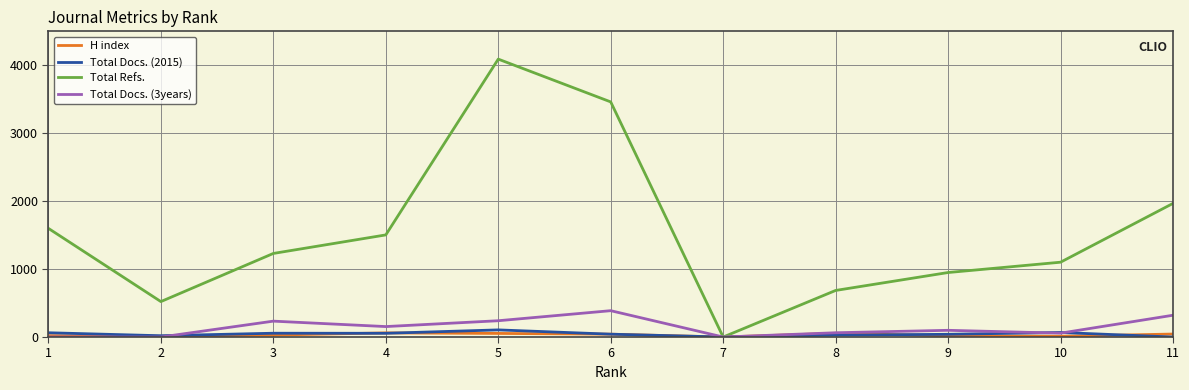

In Total Refs., how many points are higher than both neighbors (excluding endpoints)?

1